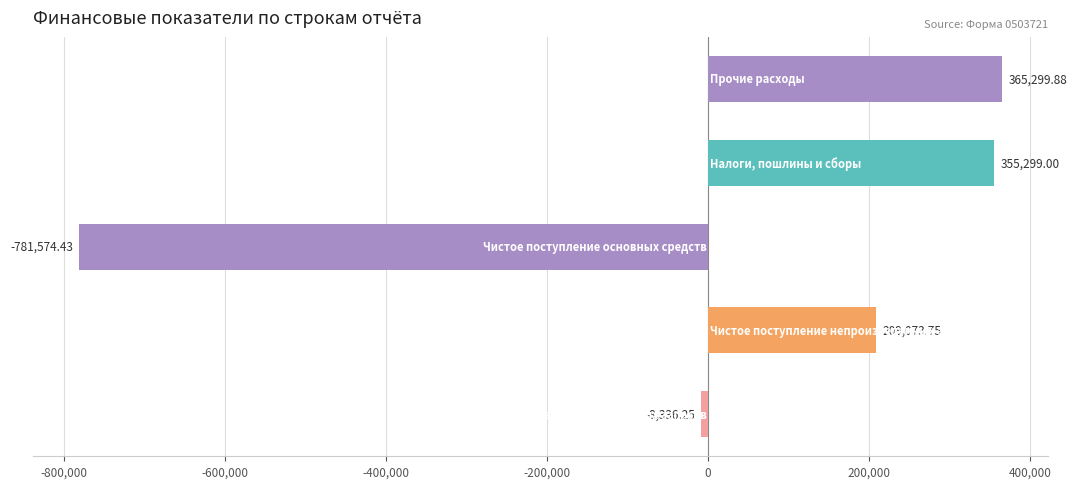

What is the difference between the maximum and minimum values?

1146874.3